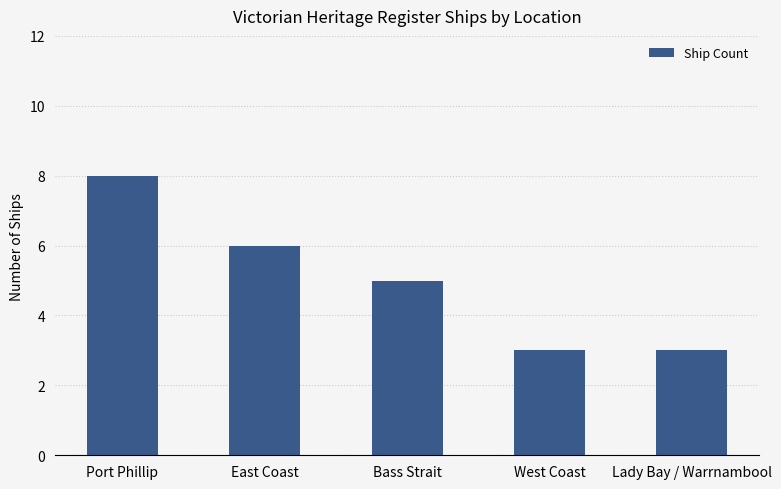

Reading left to right, transcribe all the data shown in this chart.

Port Phillip=8	East Coast=6	Bass Strait=5	West Coast=3	Lady Bay / Warrnambool=3